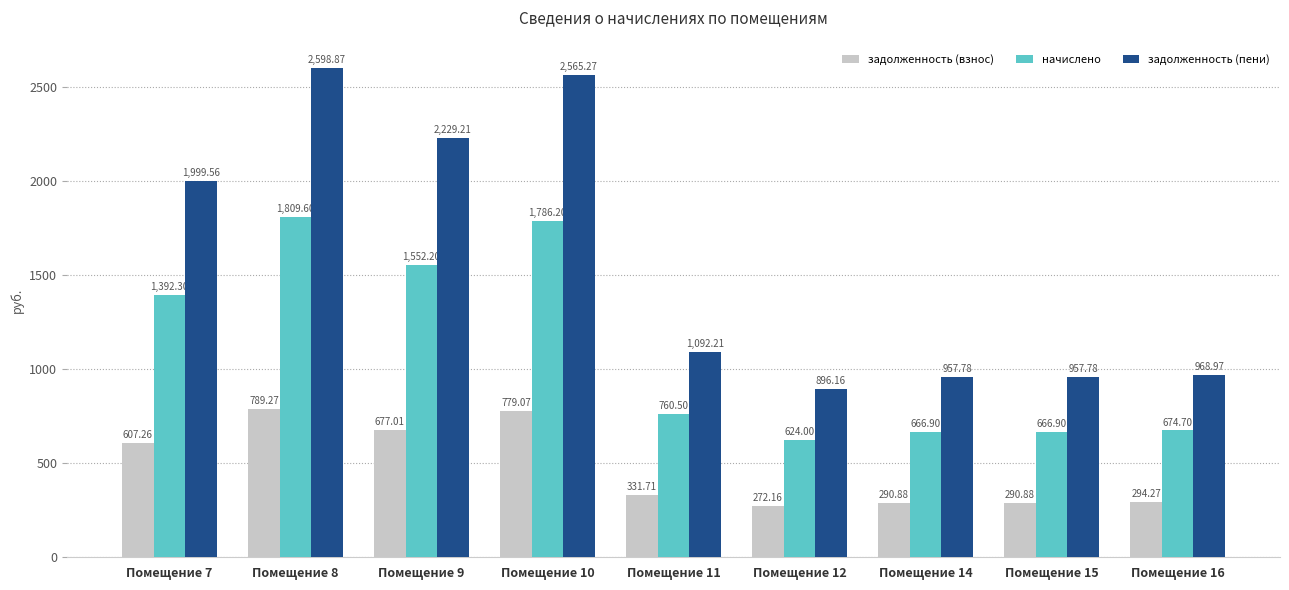

What is the value of the задолженность (пени) bar at the 3rd from the left?

2229.2